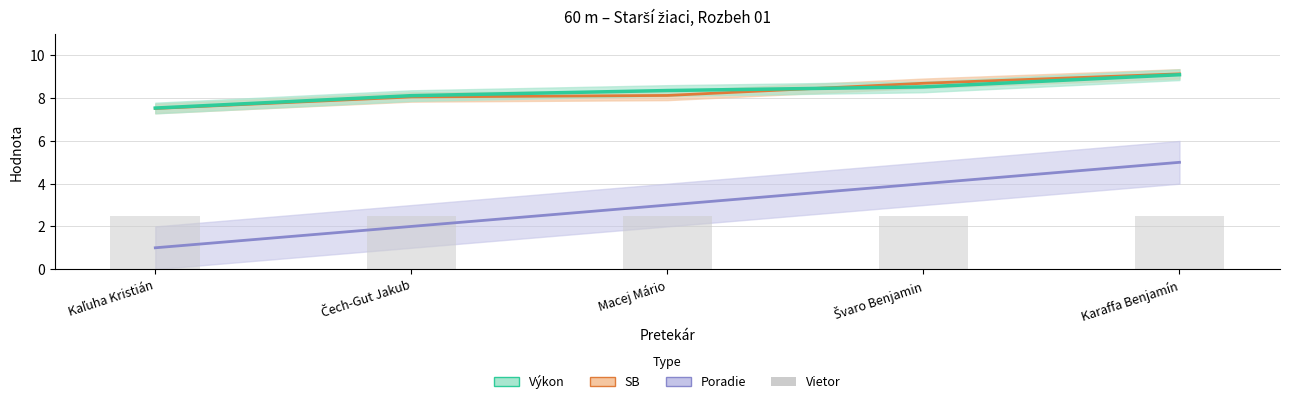

Does the chart contain stacked bars?

No